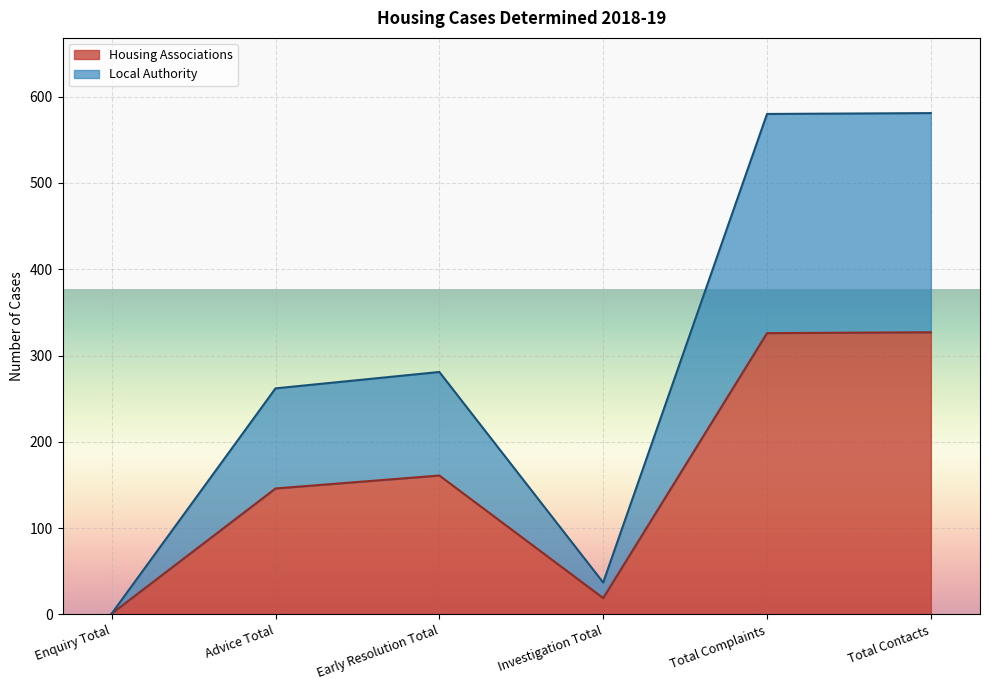

What is the value of the Local Authority point at the 5th from the left?

580